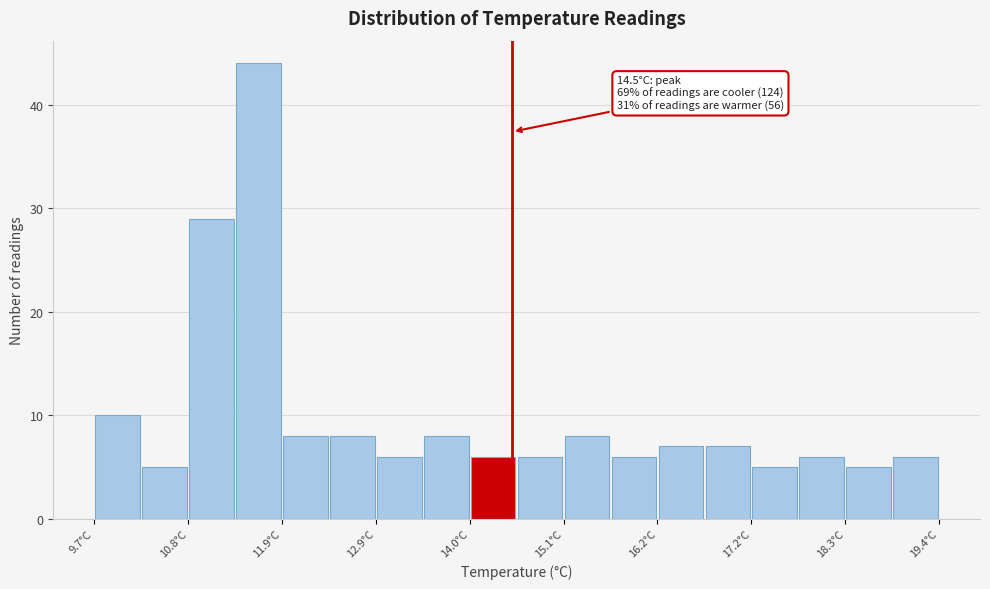

Around what value on the x-axis is the tallest bar? Give the approximate position of its centre, as read against the axis.

11.6